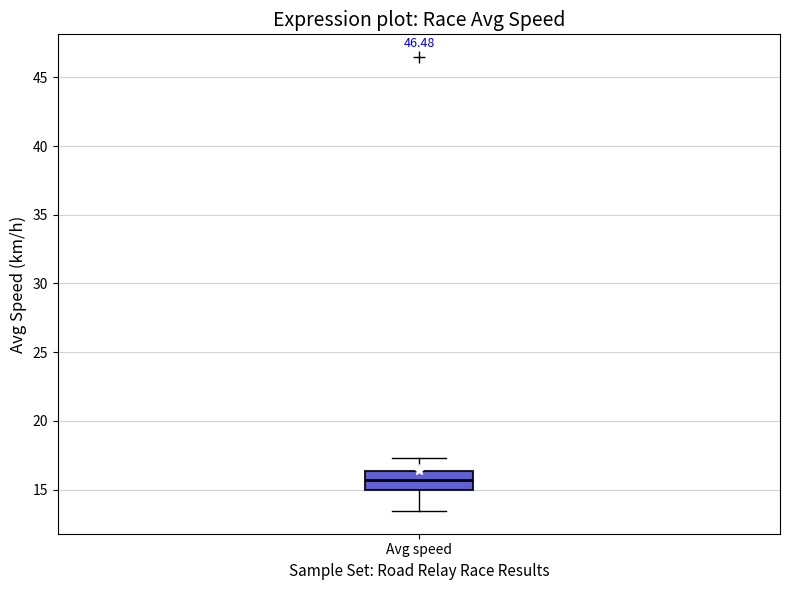

Transcribe this box plot: give where the median line is, the range the box spans, and where the two whiskers end, as read against the y-axis. The values are not printed on the chart, so give them approximately, as read against the axis.

median 15.5, box 15.0 to 16.5, whiskers 13.5 to 17.5